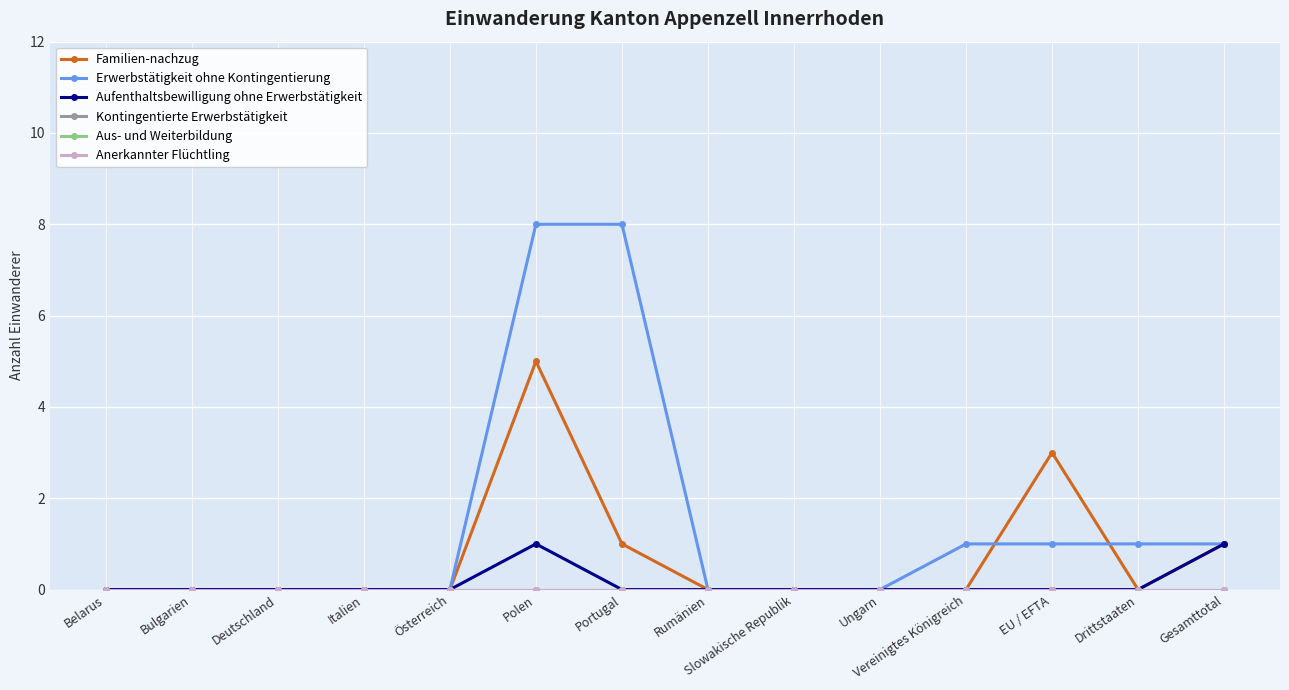

At which category is the sum across all series the highest?

Polen